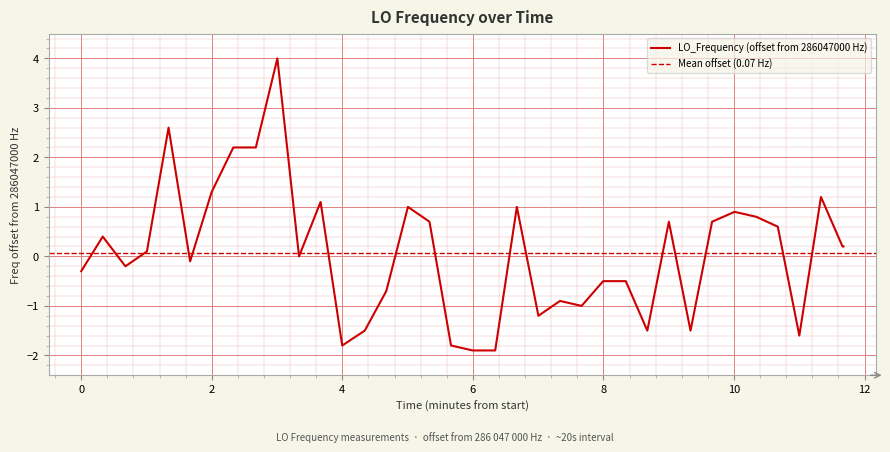

What is the minimum value for LO_Frequency (offset from 286047000 Hz)?

-1.9